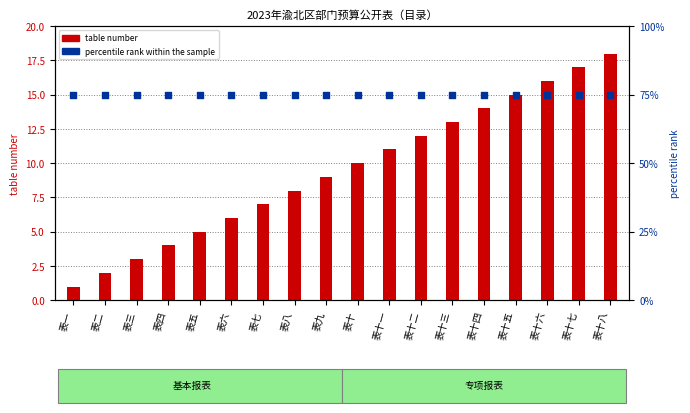

Is the value of table number at 表十四 greater than the value of percentile rank within the sample at 表十五?

No